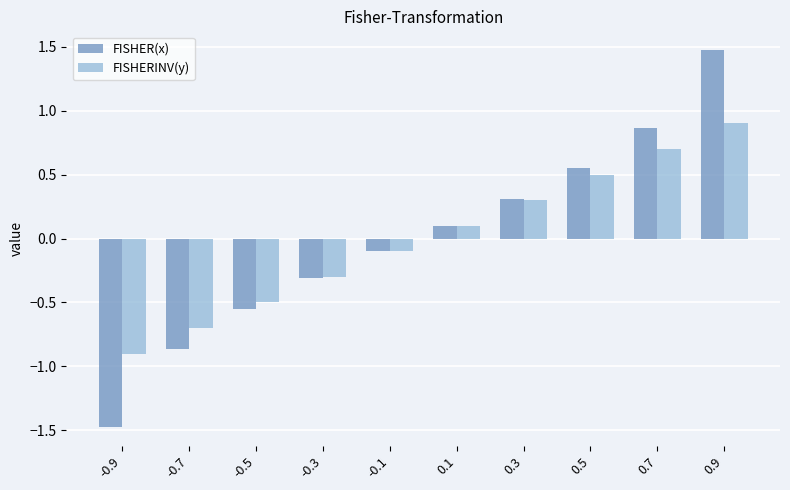

Which series has the widest spread of values?

FISHER(x)